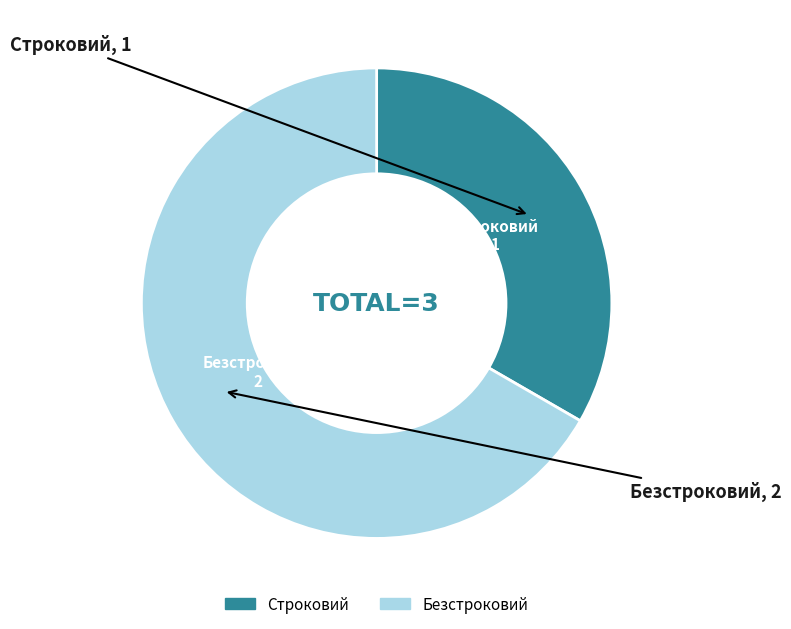

What is the ratio of the value at Строковий to the value at Безстроковий?

0.5